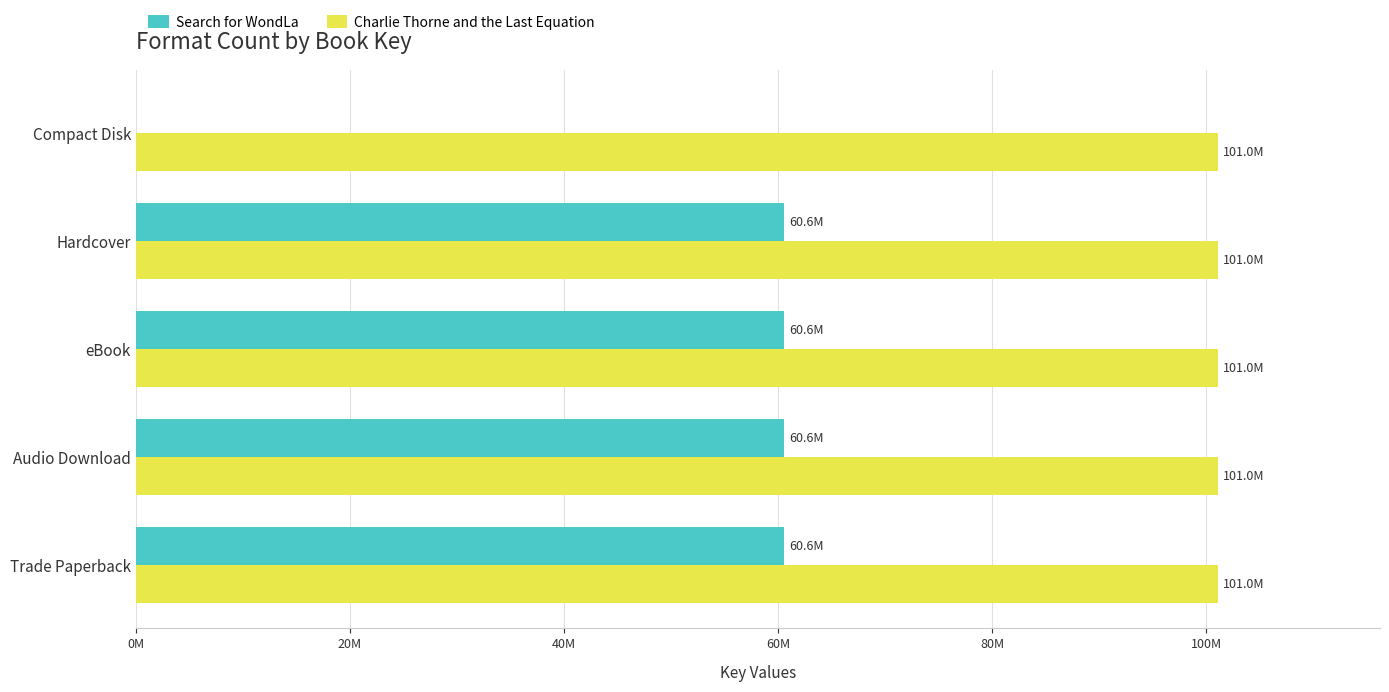

What are all the series names shown in the legend?

Search for WondLa, Charlie Thorne and the Last Equation